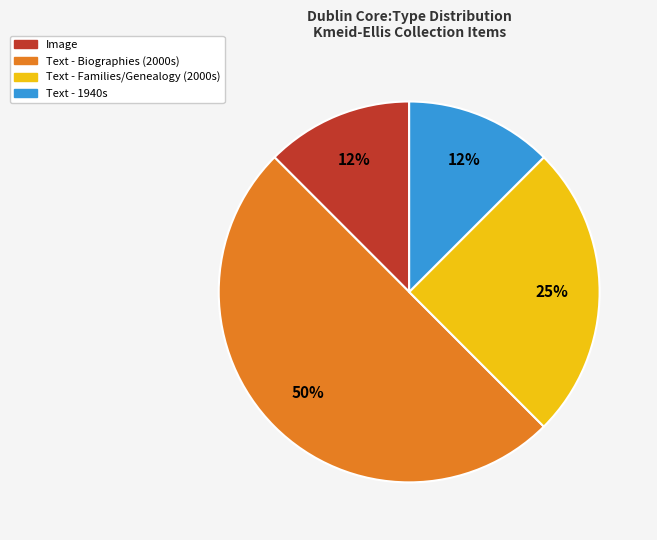

How many segments does this pie chart have?

4